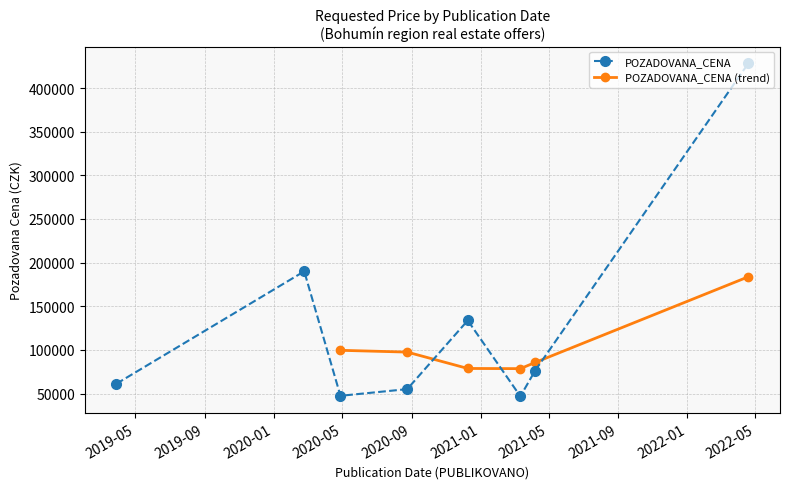

At which category does the data reach its first local valley?

2020-04-28